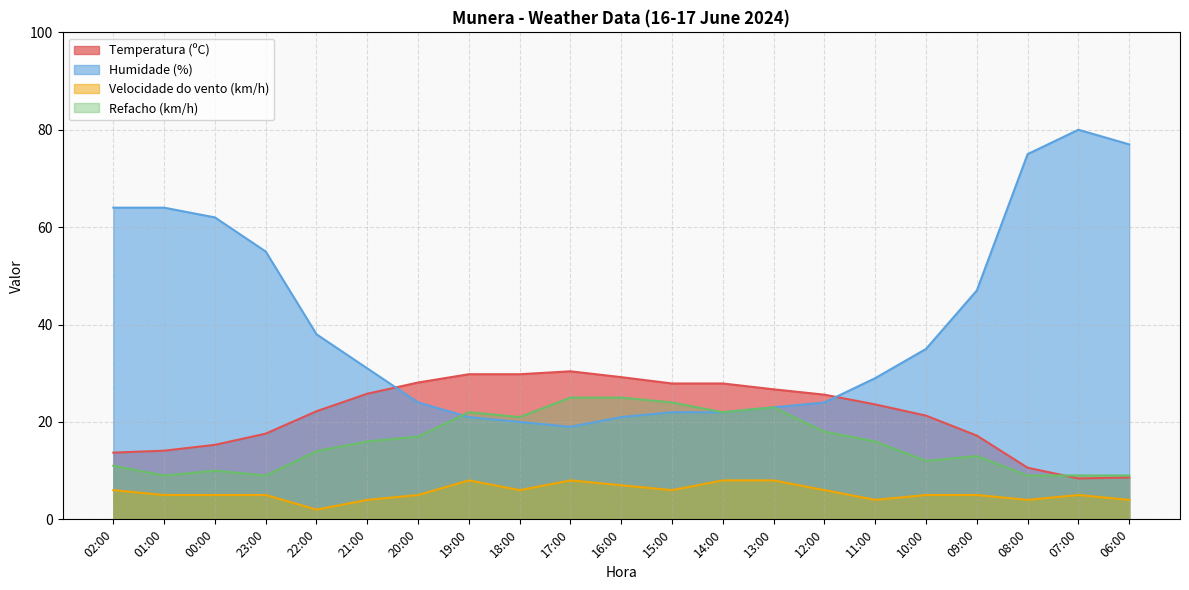

At which category is the sum across all series the highest?

07:00